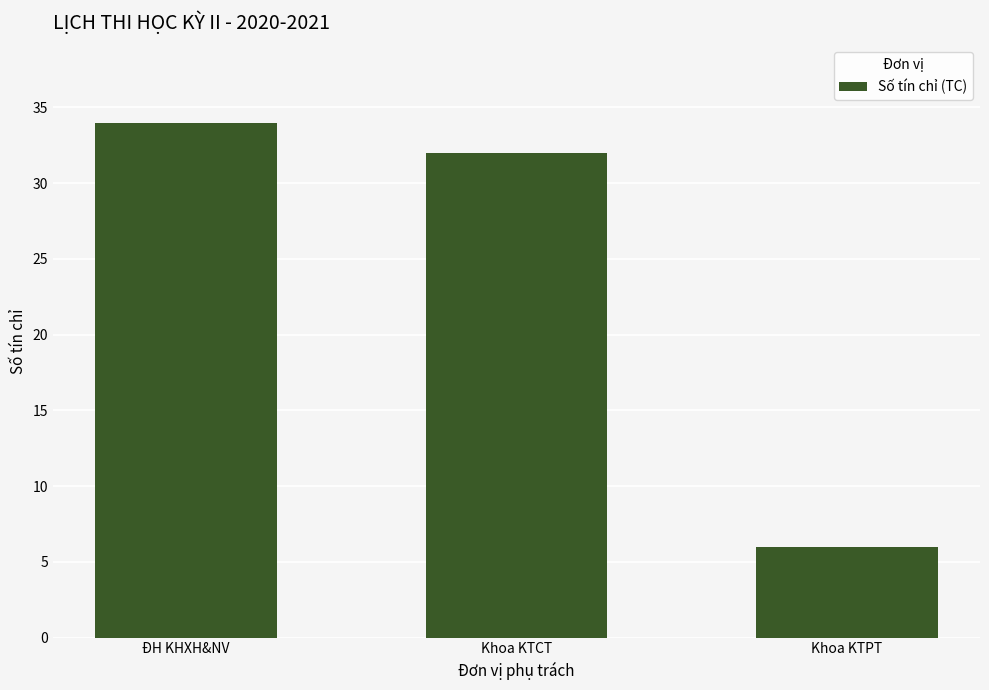

What is the sum of all values?

72